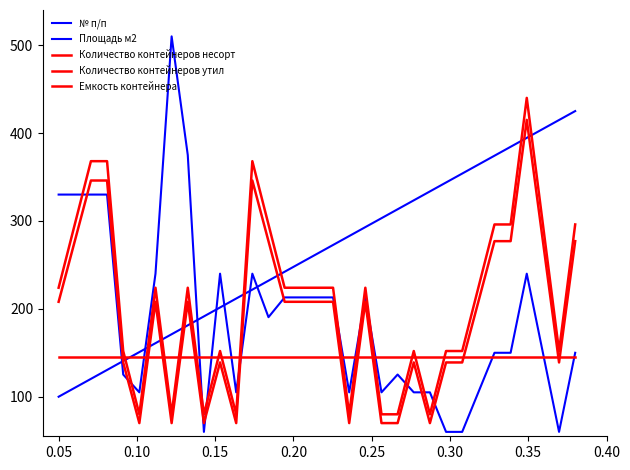

Does the chart display data point markers on the line(s)?

No